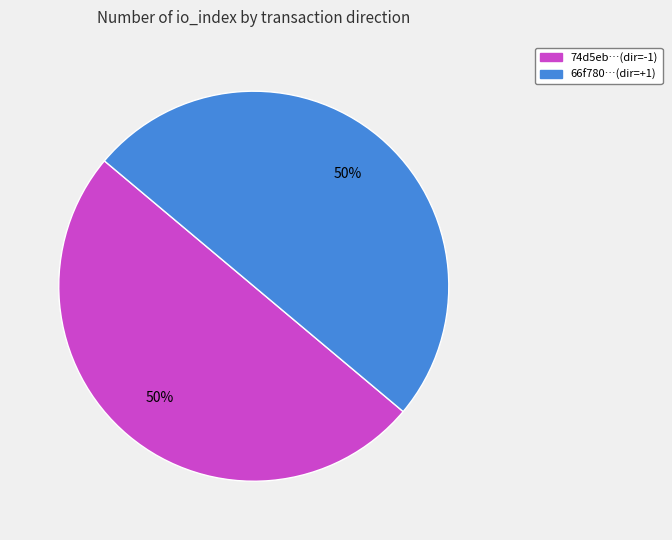

To the nearest percent, what is the average slice percentage?

50%